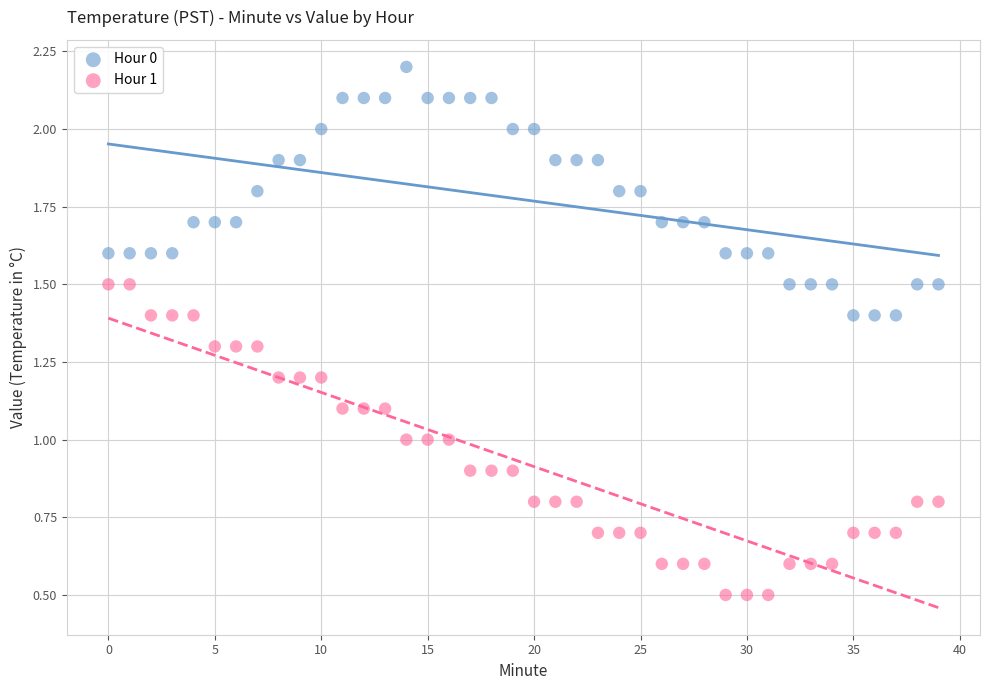

Which series has the widest spread of Y values?

Hour 1